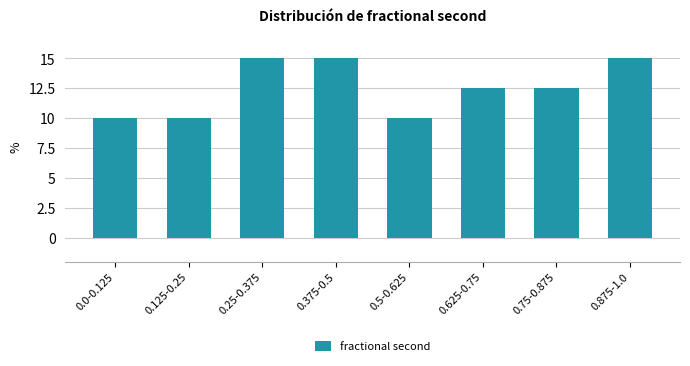

Reading left to right, what are all the values shown in this chart?

0.0-0.125=10.0	0.125-0.25=10.0	0.25-0.375=15.0	0.375-0.5=15.0	0.5-0.625=10.0	0.625-0.75=12.5	0.75-0.875=12.5	0.875-1.0=15.0